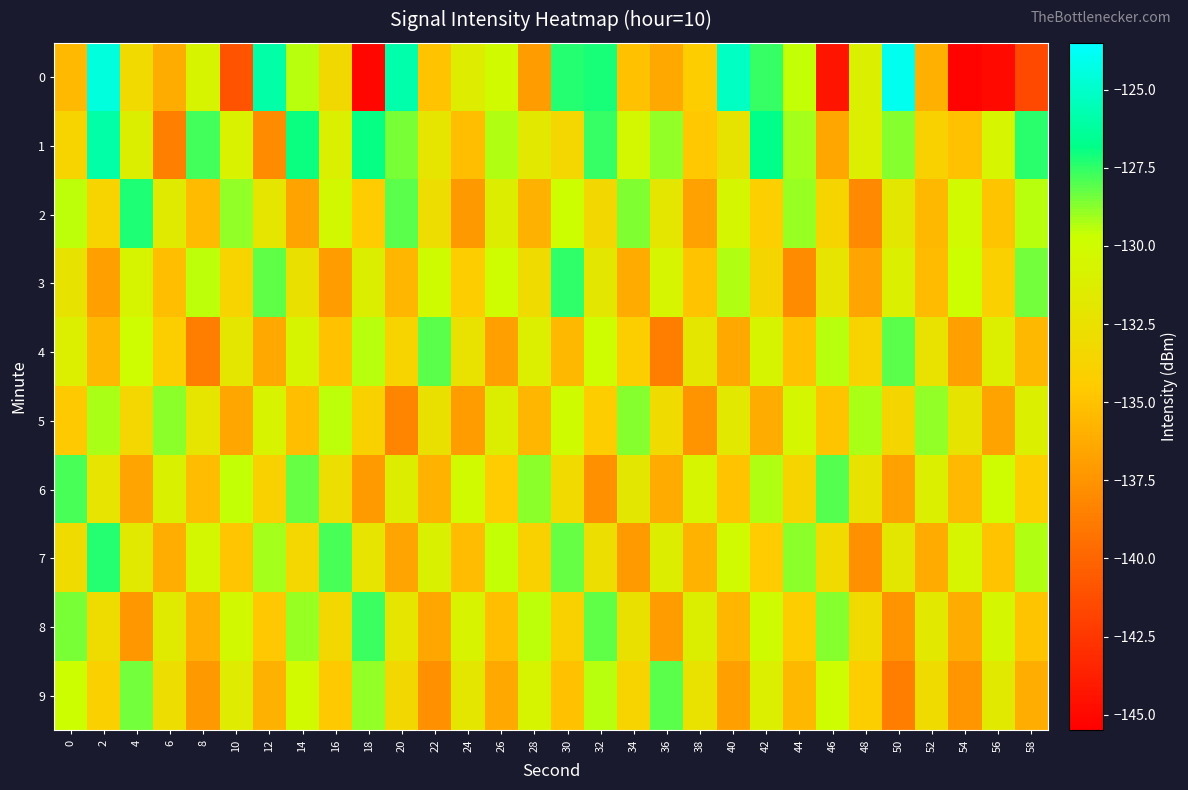

At which category does the chart reach its minimum across all series?

54